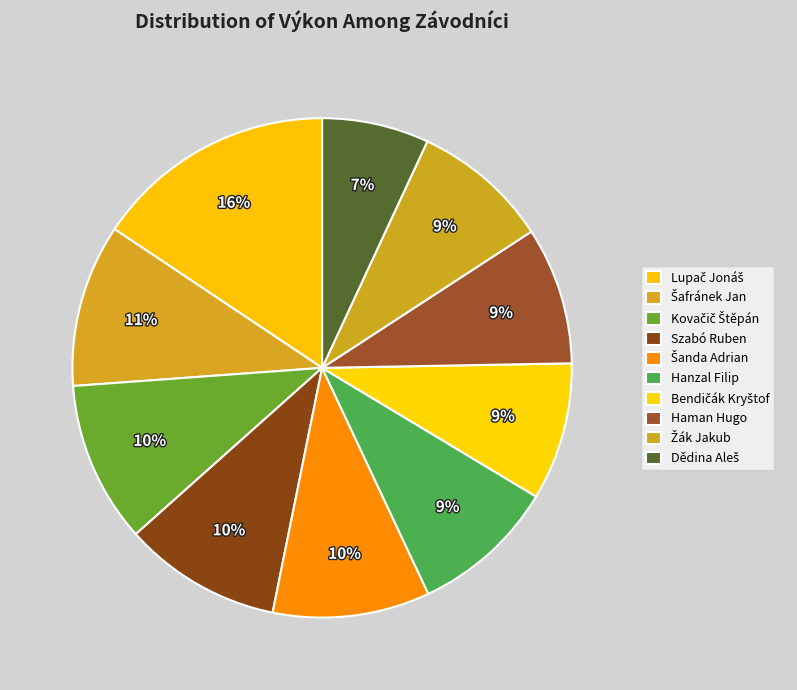

The Lupač Jonáš slice represents 16% of the pie. True or false?

True